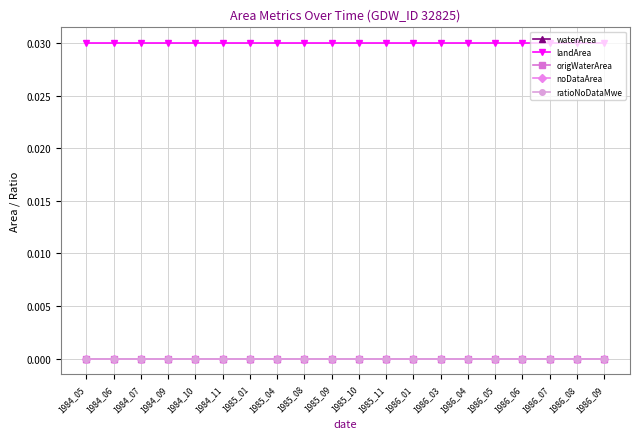

True or false: landArea and noDataArea intersect in this chart.

False